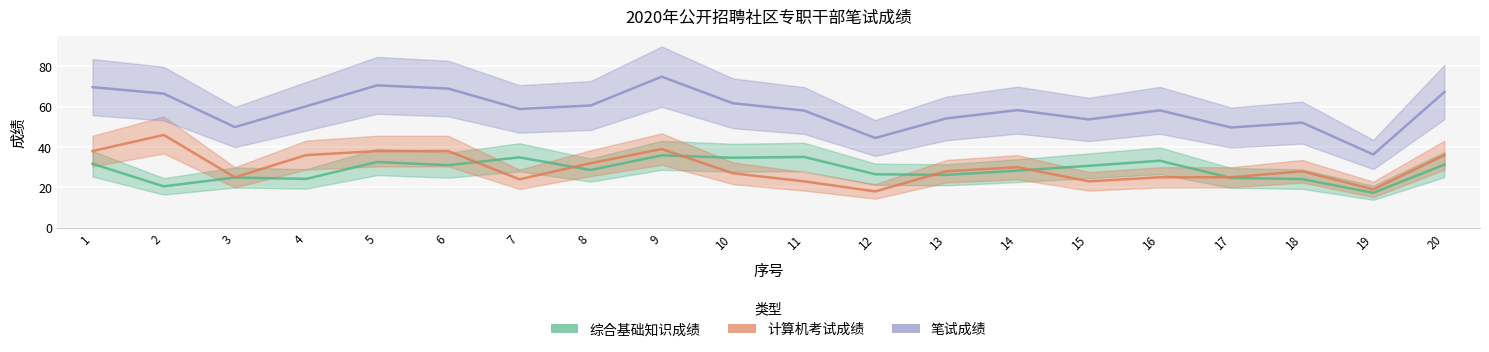

How many lines are shown in the chart?

3